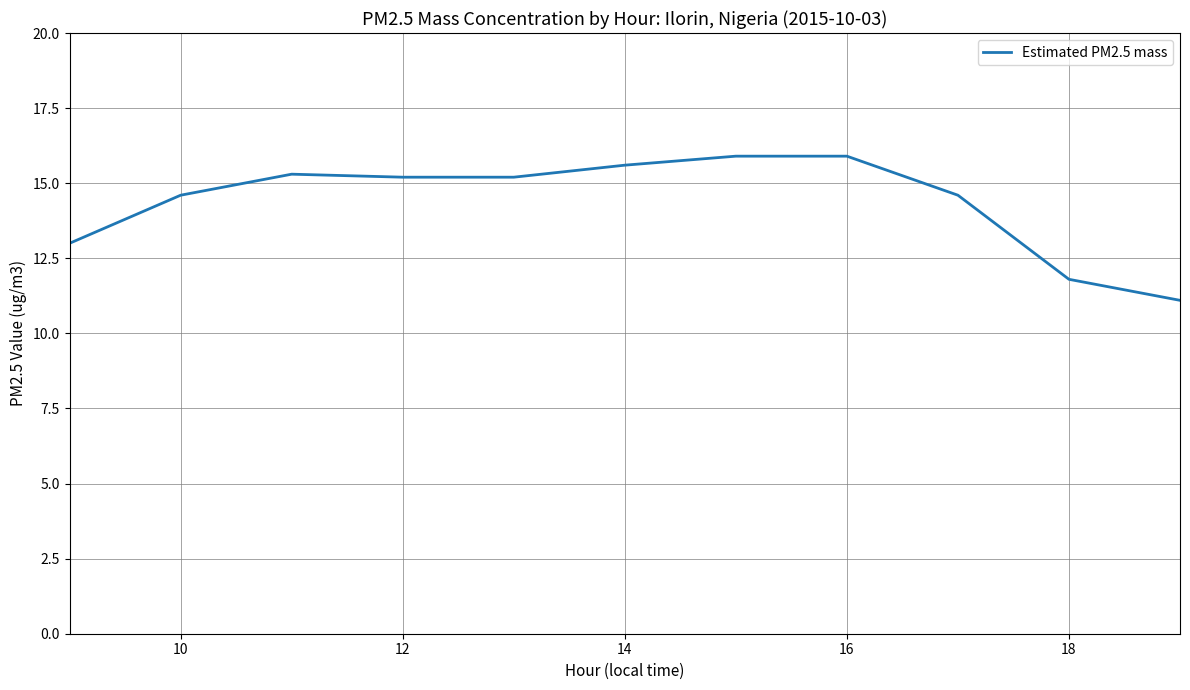

What is the difference between the maximum and minimum values?

4.8